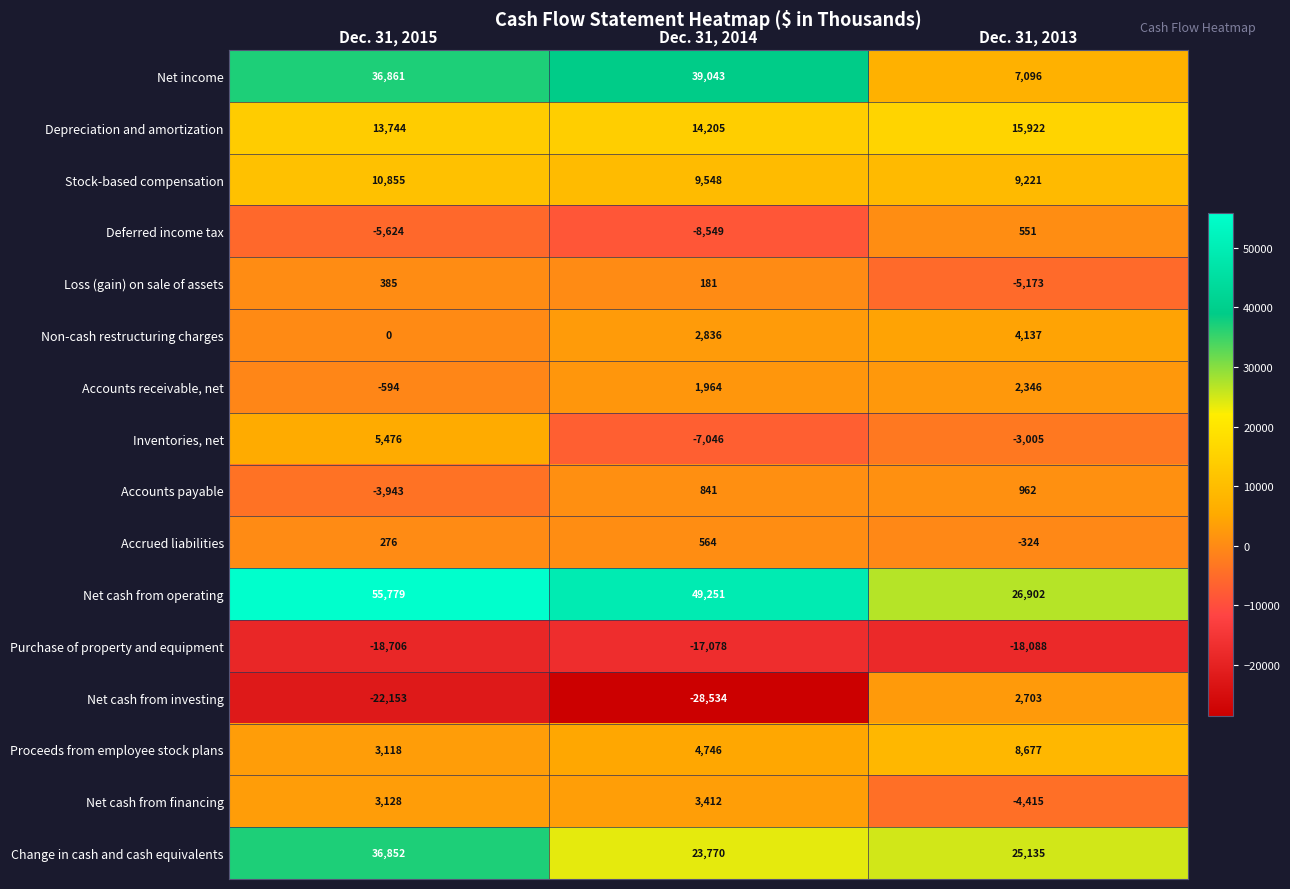

Which label corresponds to the smallest value in the chart?

Dec. 31, 2014